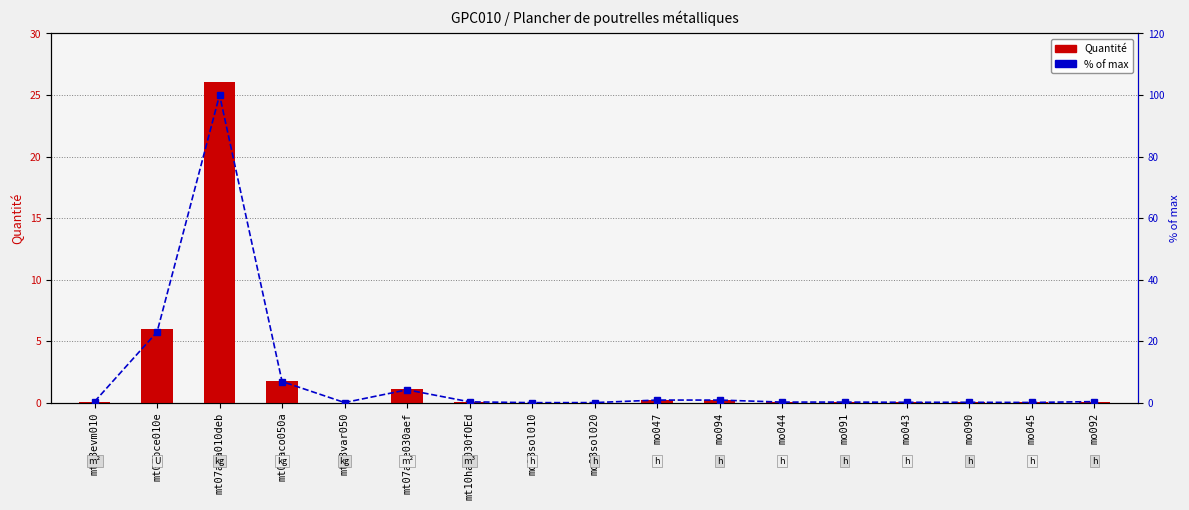

Between mt08evm010 and mt10haf030fOEd, which series saw the biggest shift?

% of max